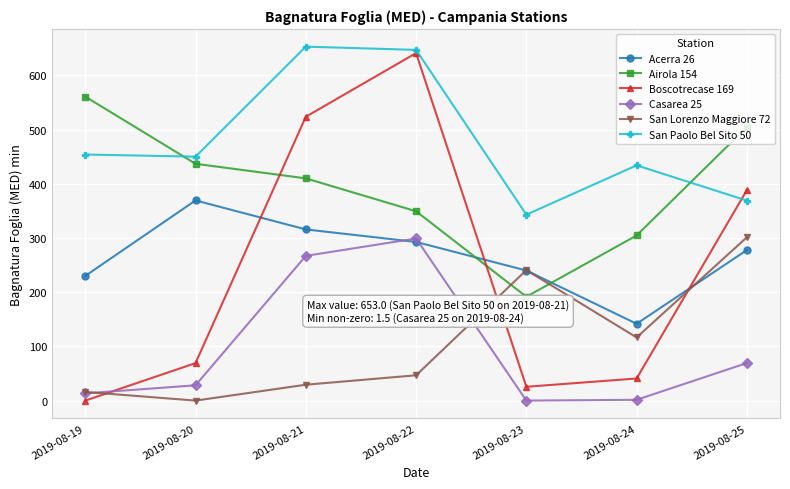

True or false: Airola 154 and Casarea 25 cross at least once.

False